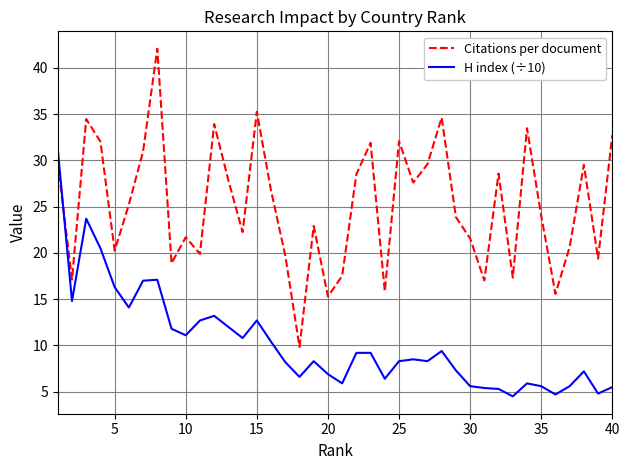

How many intersections are there between H index (÷10) and Citations per document?

1